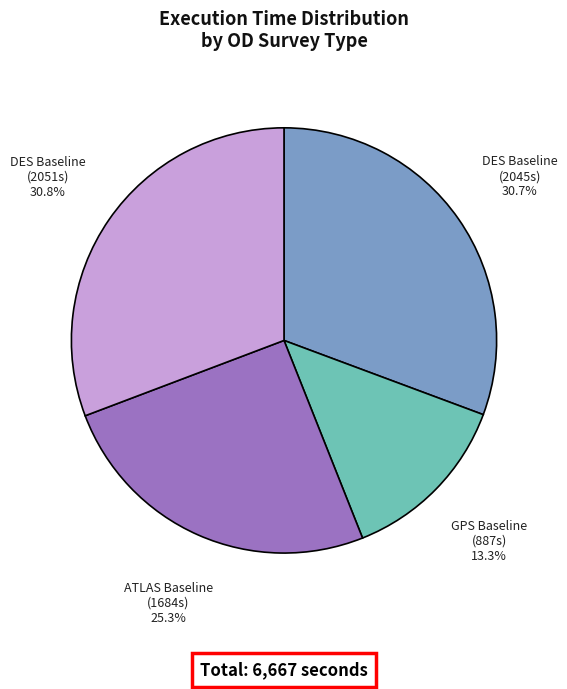

Approximately how many times larger is the value at GPS Baseline (887s) compared to DES Baseline (2051s)?

0.4